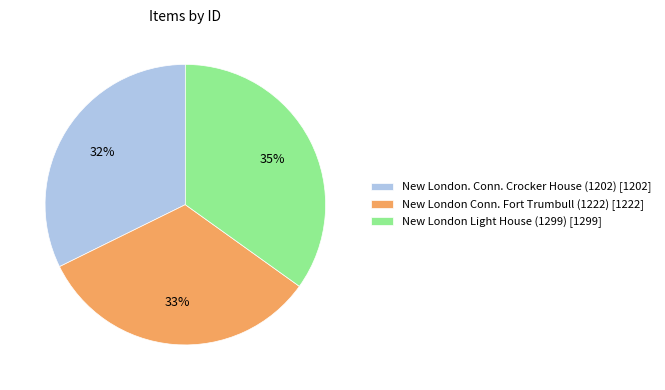

To the nearest percent, what is the average slice percentage?

33%